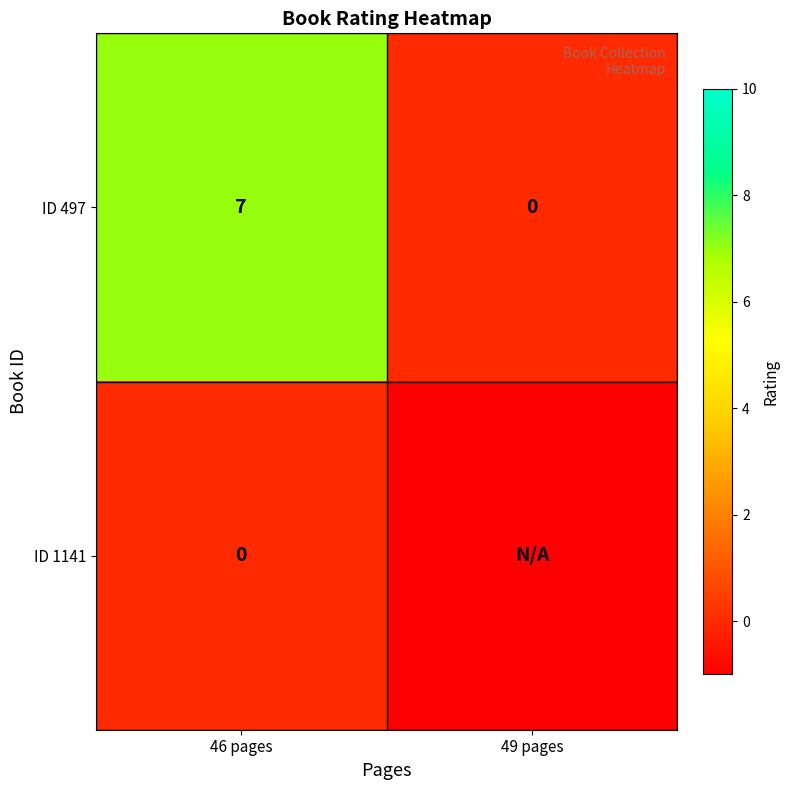

Rank the series at 46 pages from lowest to highest value.

ID 1141, ID 497